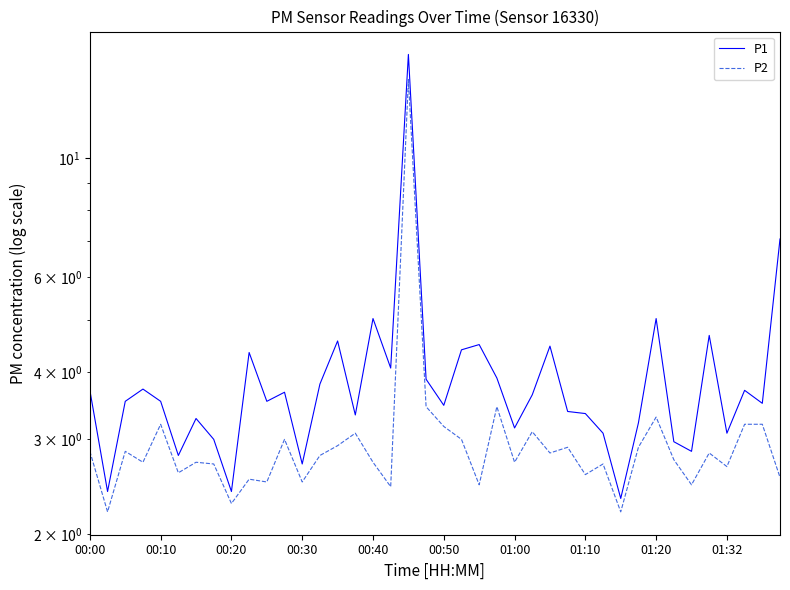

At how many categories does at least one series exceed 10?

1